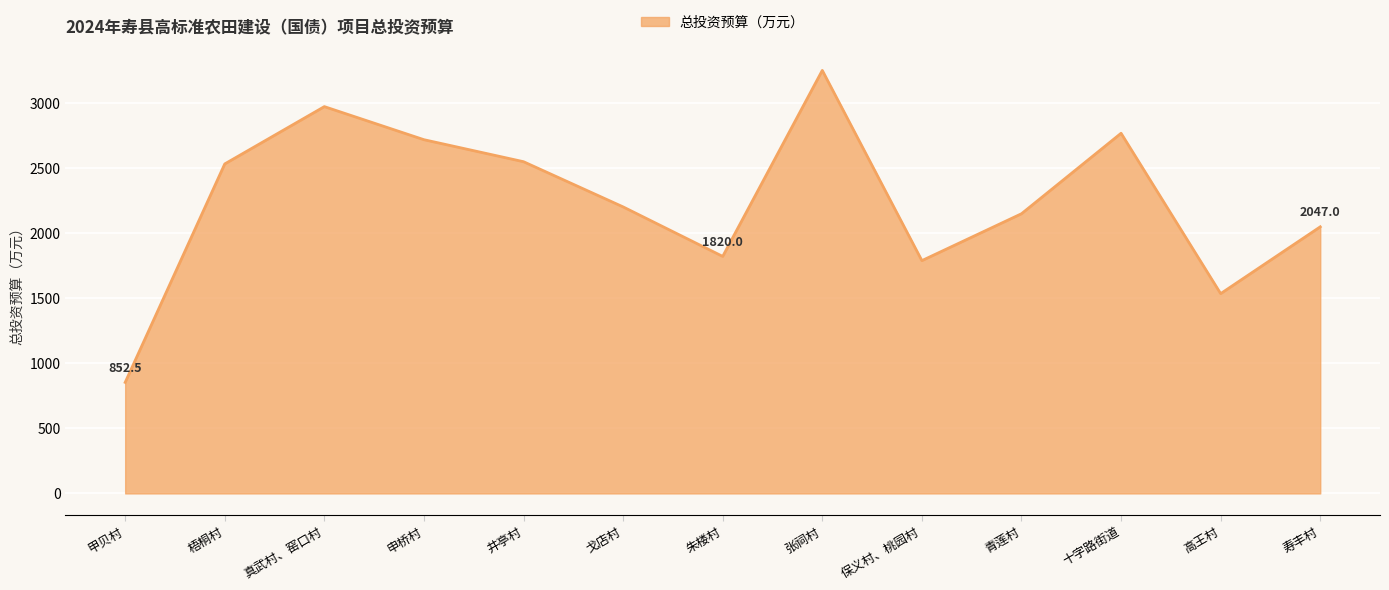

What is the difference between the second highest and minimum values?

2117.5